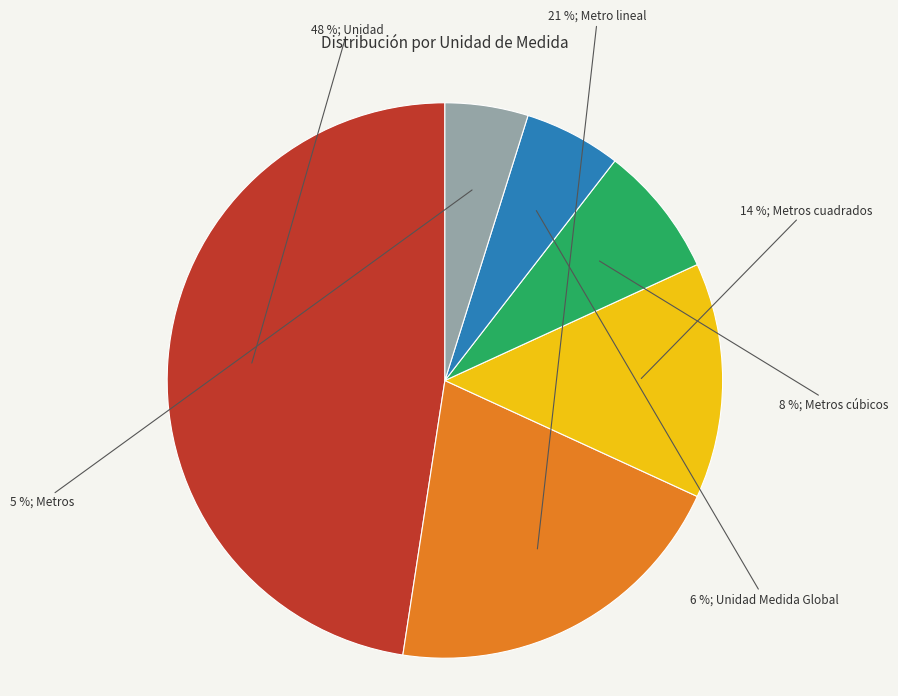

To the nearest percent, what is the average slice percentage?

17%